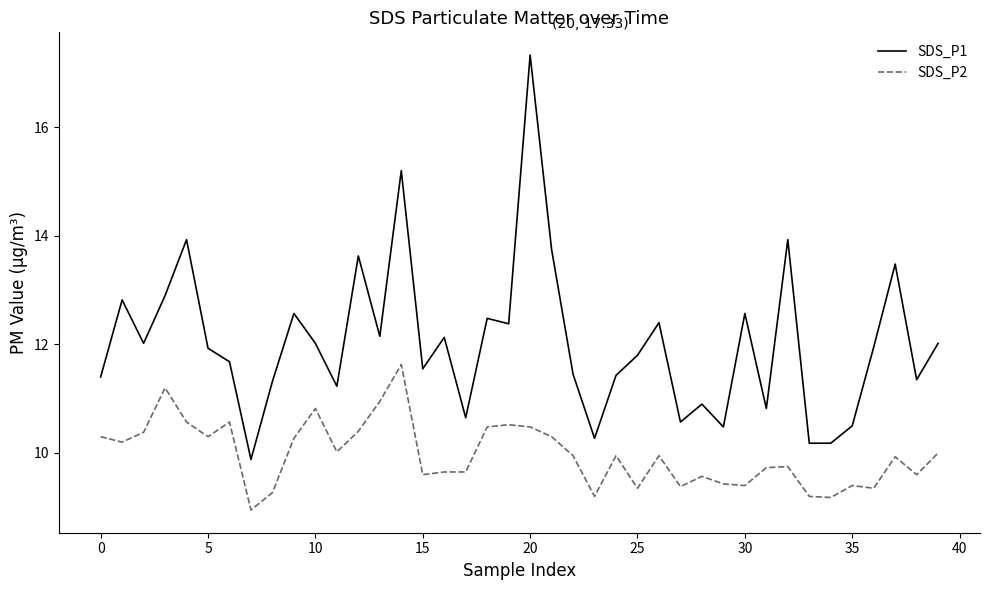

Rank the series by their average value, from highest to lowest.

SDS_P1, SDS_P2